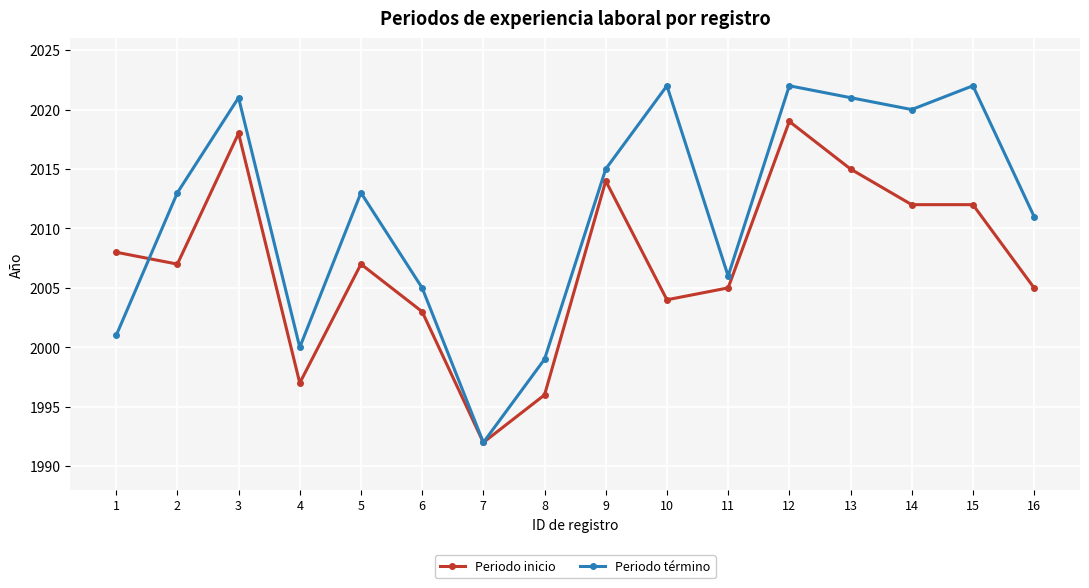

True or false: Periodo inicio has a value of 2014 at 9.

True